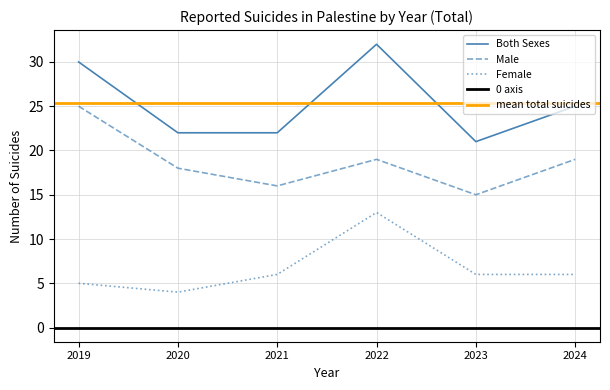

Reading left to right, transcribe all the data shown in this chart.

Male: 2019=25	2020=18	2021=16	2022=19	2023=15	2024=19
Female: 2019=5	2020=4	2021=6	2022=13	2023=6	2024=6
Both Sexes: 2019=30	2020=22	2021=22	2022=32	2023=21	2024=25